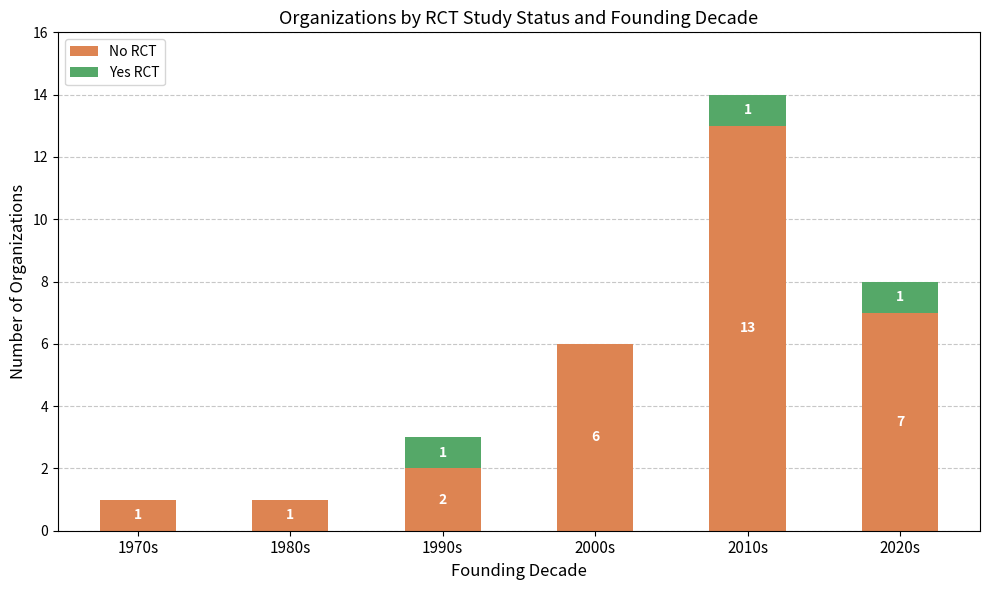

What is the total value across all series at 2020s?

8